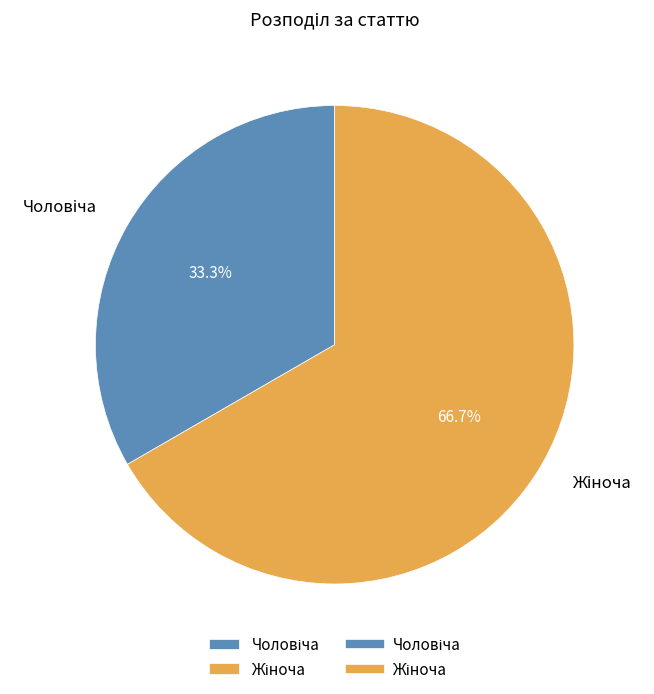

Is there any slice that represents more than half of the pie?

Yes